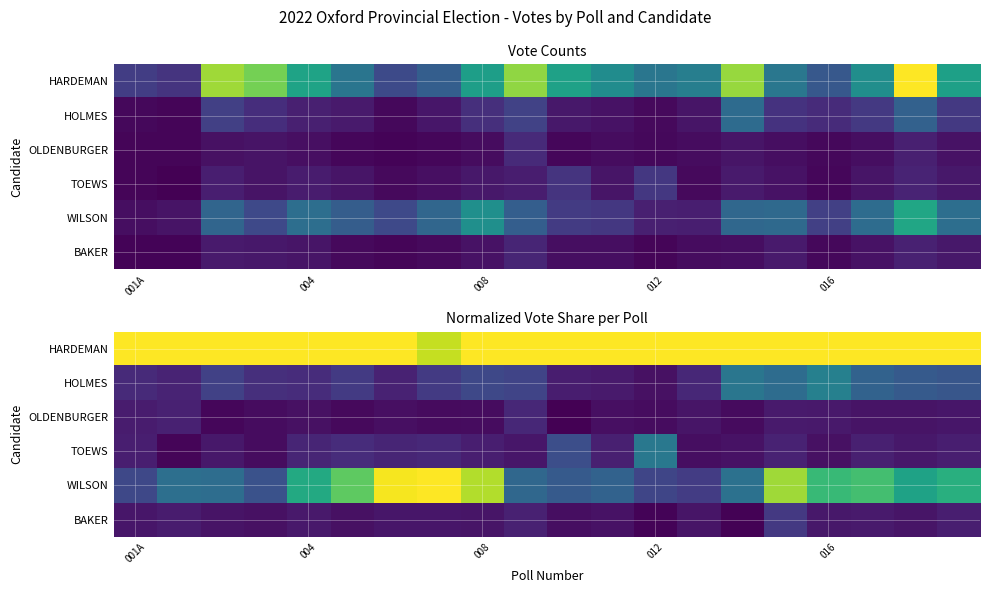

Count the OLDENBURGER values in the range 0 to 1.

20